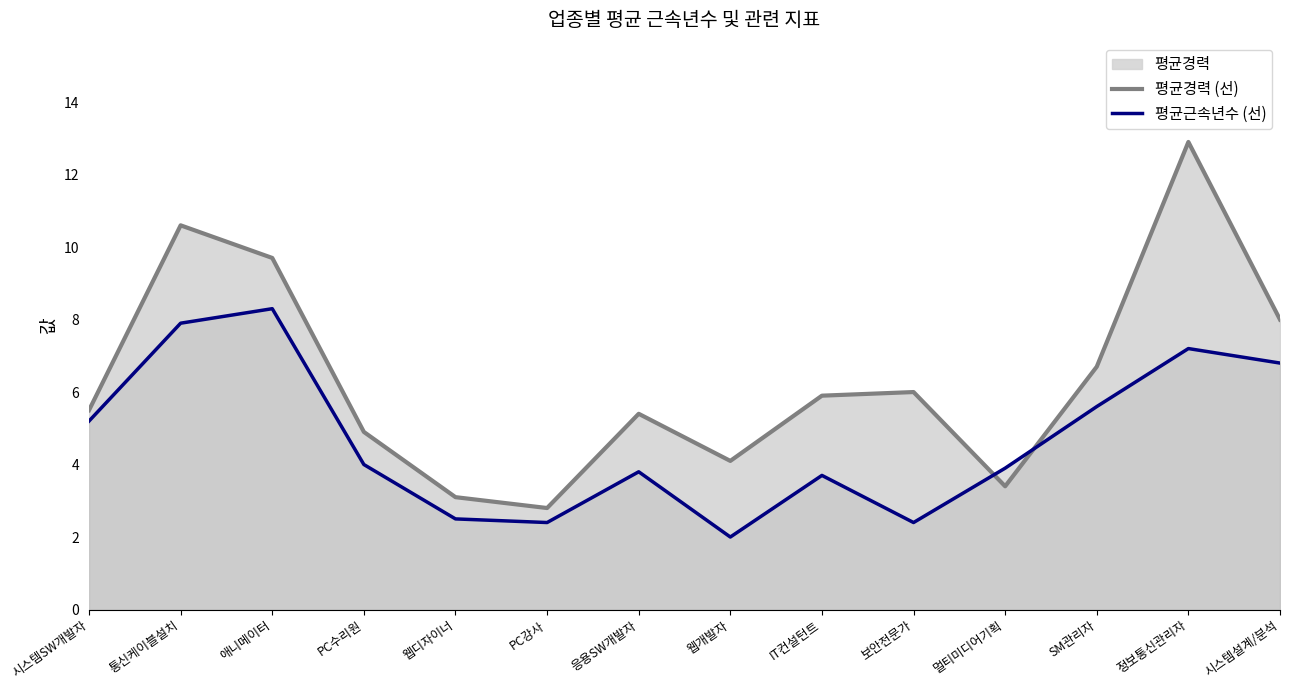

Reading left to right, what are all the values shown in this chart?

평균경력 (선): 시스템SW개발자=5.5	통신케이블설치=10.6	애니메이터=9.7	PC수리원=4.9	웹디자이너=3.1	PC강사=2.8	응용SW개발자=5.4	웹개발자=4.1	IT컨설턴트=5.9	보안전문가=6.0	멀티미디어기획=3.4	SM관리자=6.7	정보통신관리자=12.9	시스템설계/분석=8.0
평균근속년수 (선): 시스템SW개발자=5.2	통신케이블설치=7.9	애니메이터=8.3	PC수리원=4.0	웹디자이너=2.5	PC강사=2.4	응용SW개발자=3.8	웹개발자=2.0	IT컨설턴트=3.7	보안전문가=2.4	멀티미디어기획=3.9	SM관리자=5.6	정보통신관리자=7.2	시스템설계/분석=6.8